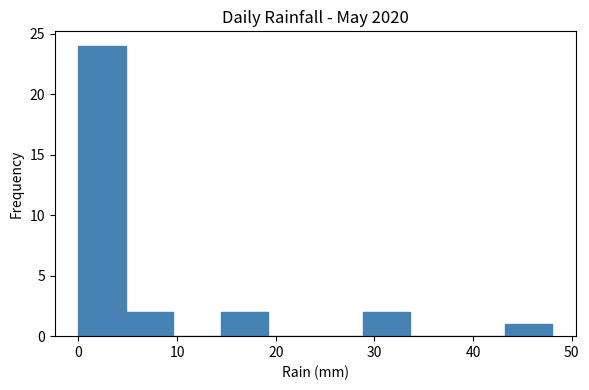

How tall is the bar that spans 0.0 to 4.8 on the x-axis? Neither the bar edges nor the heights are printed on the chart, so give them approximately, as read against the axes.

24